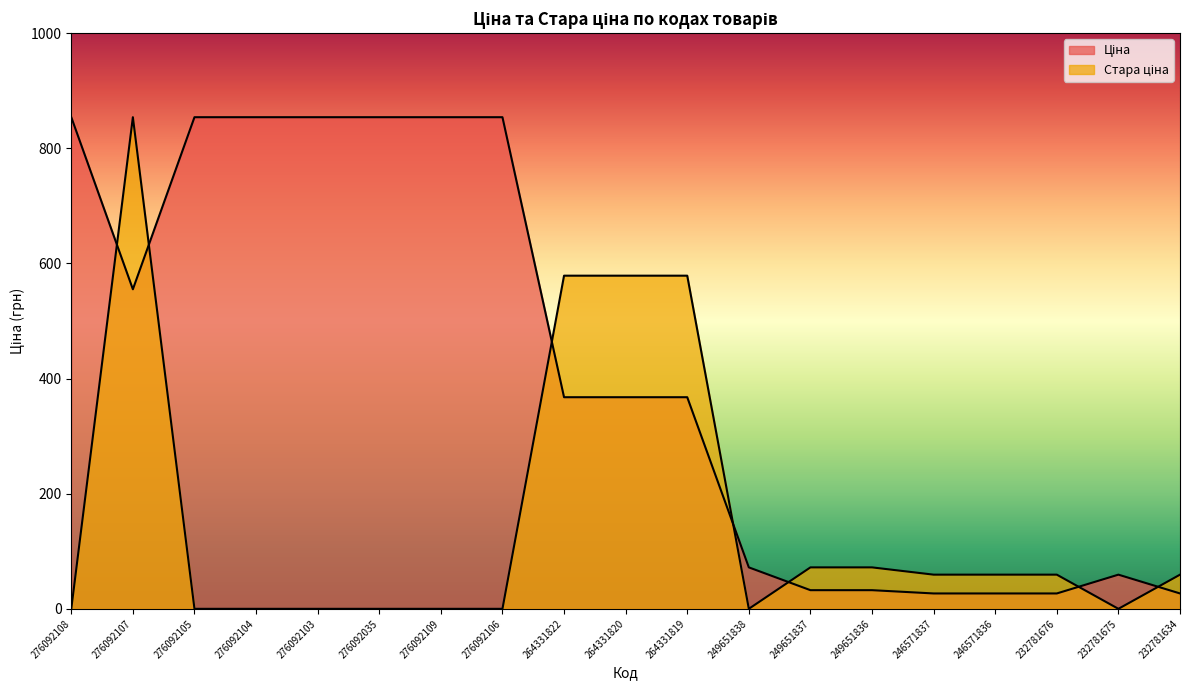

How many lines are shown in the chart?

2